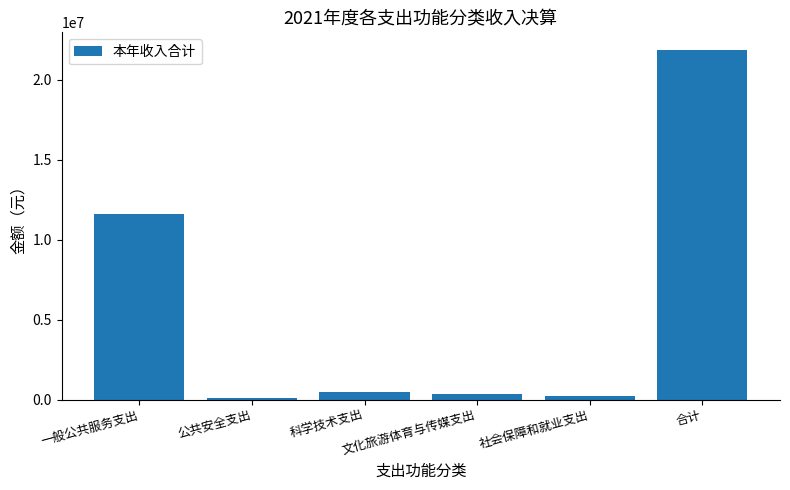

What is the average value?

5761388.6